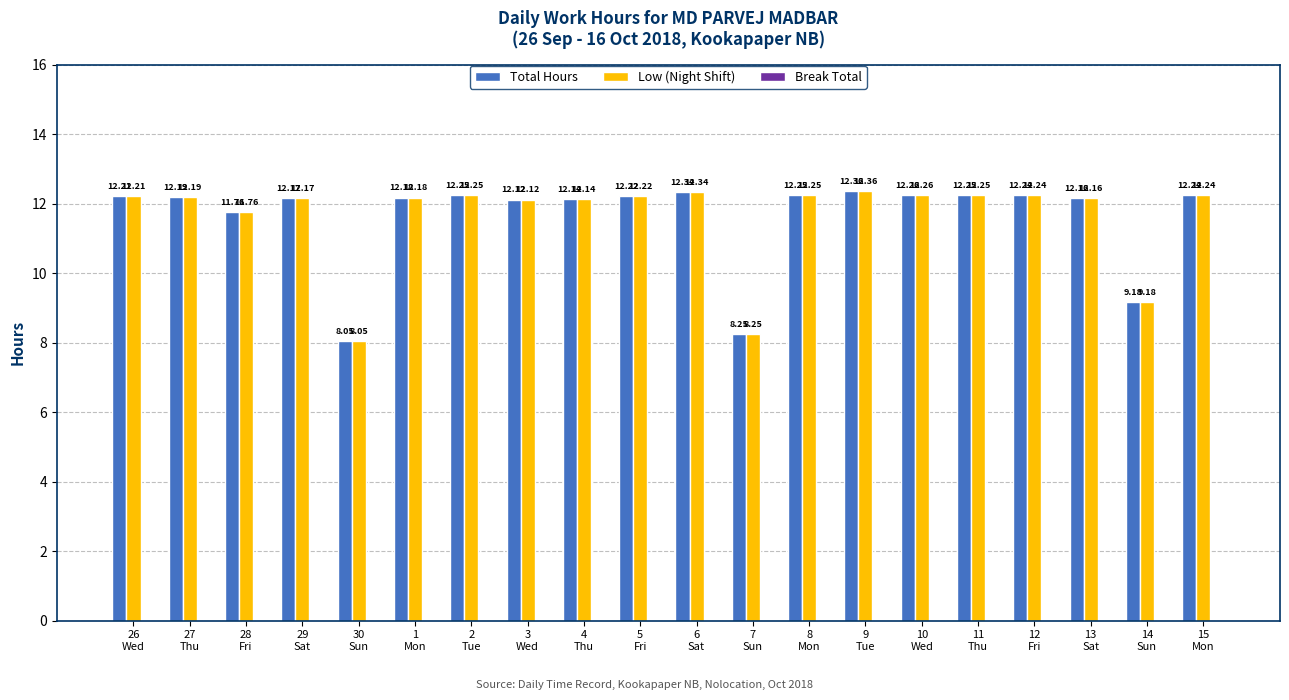

What is the sum of all Total Hours values?

232.8